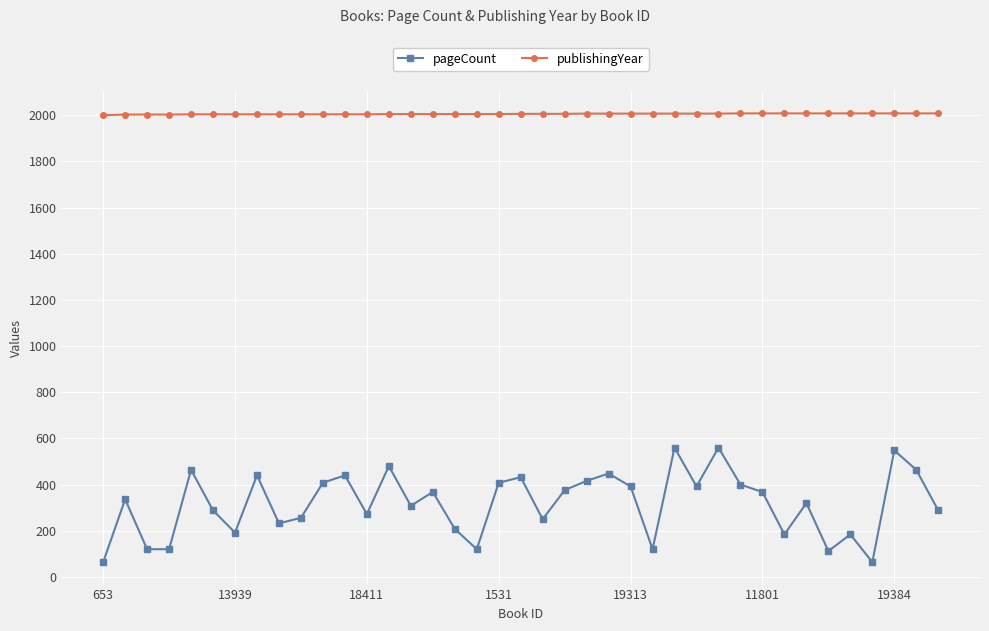

True or false: pageCount has more than 1 interior local peaks.

True